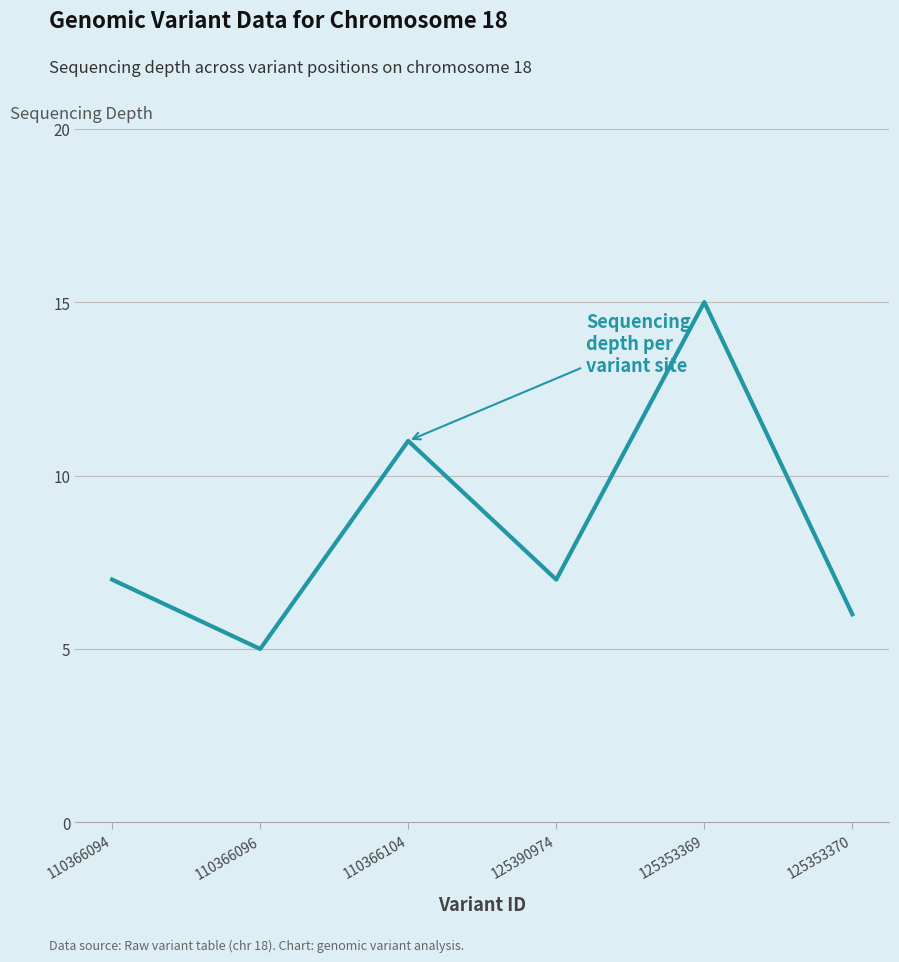

What position from the left is 110366096?

2